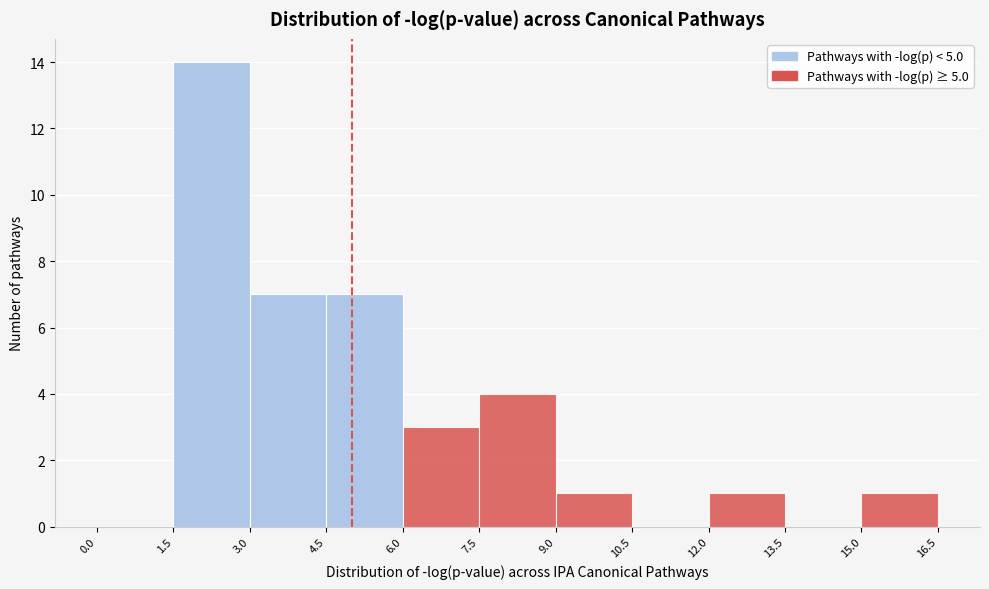

Which range on the x-axis has the tallest bar?

1.5 to 3.0